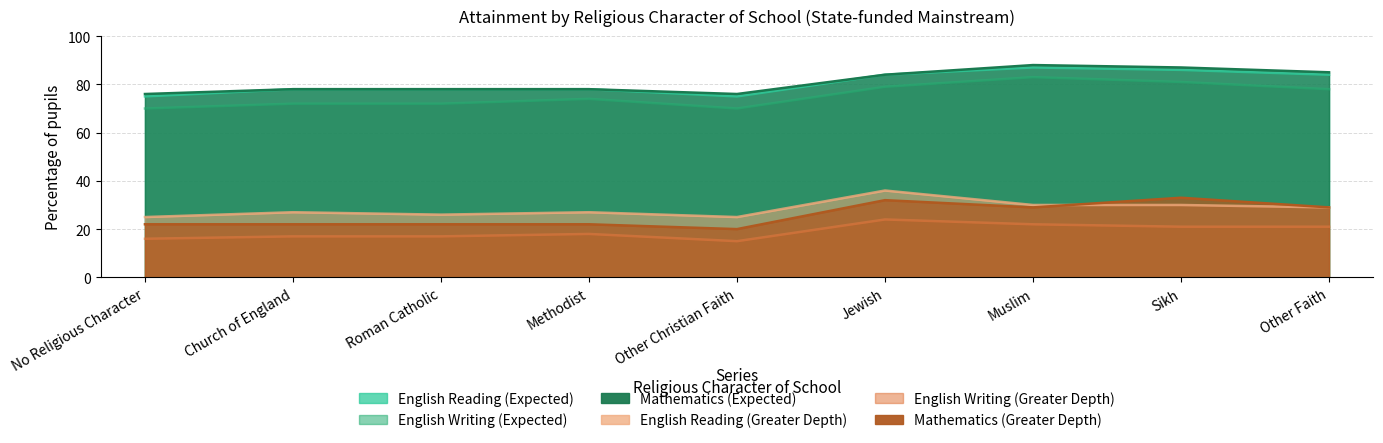

What position from the right is Muslim?

3